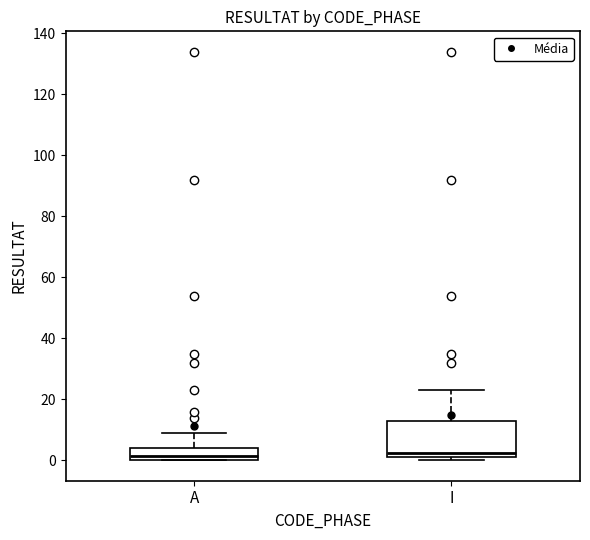

Where is the upper edge of the box for A on the y-axis? The values are not printed on the chart, so give them approximately, as read against the axis.

4